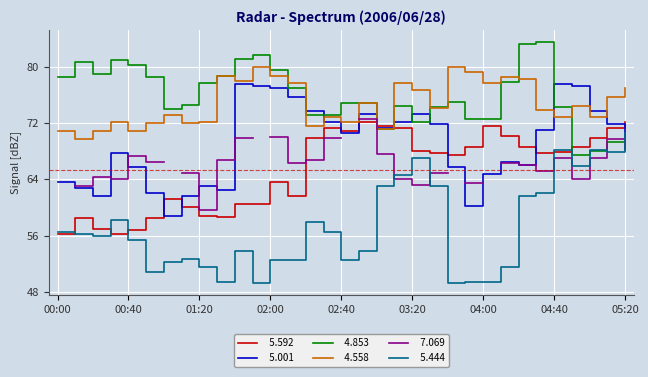

Read the   5.444 value at 03:50.

49.4